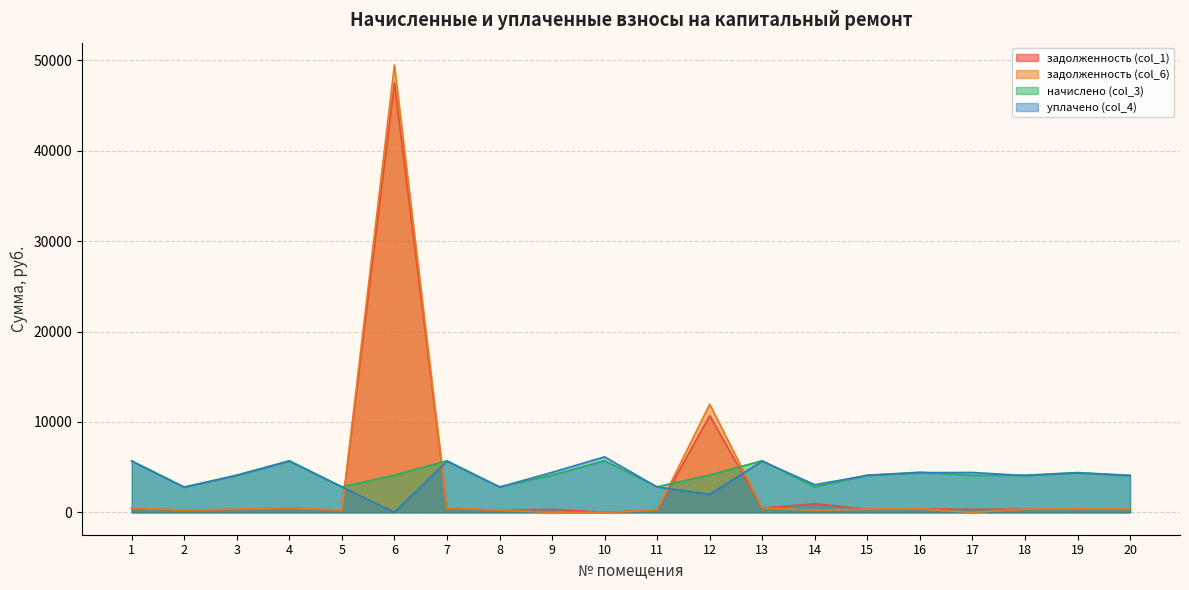

The задолженность (col_1) series shows 481.3 at 15. True or false?

False